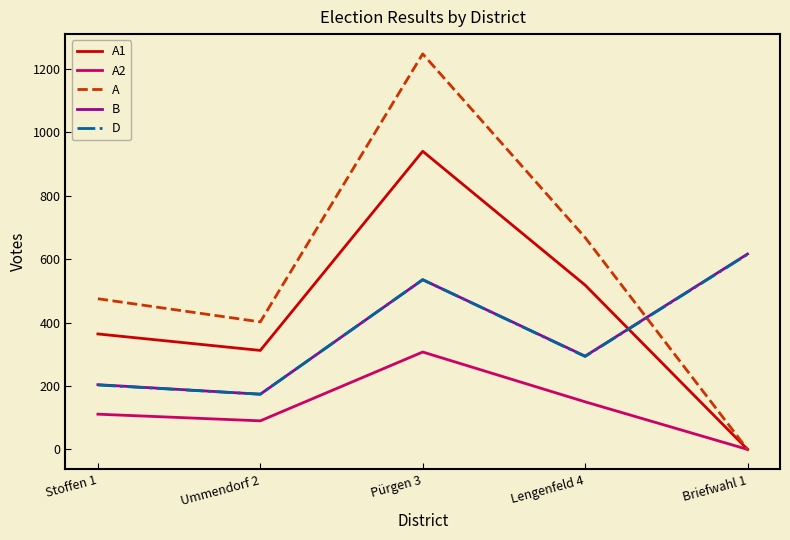

At which label is A closest to 623?

Lengenfeld 4